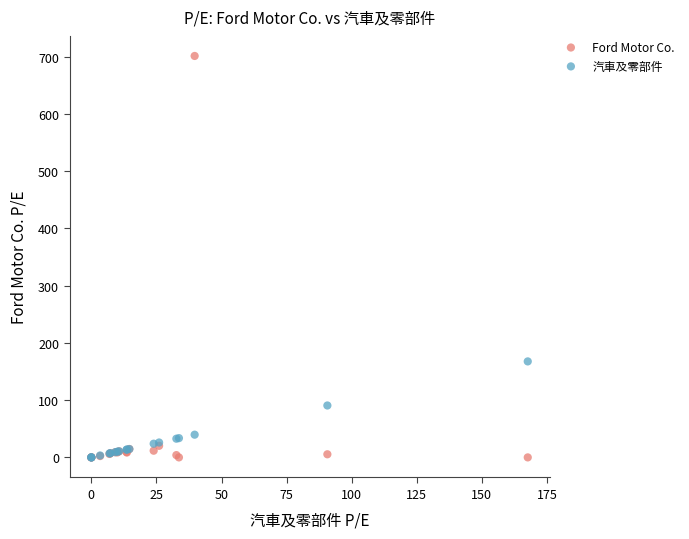

In the Ford Motor Co. series, what Y value is closest to 350?

20.2